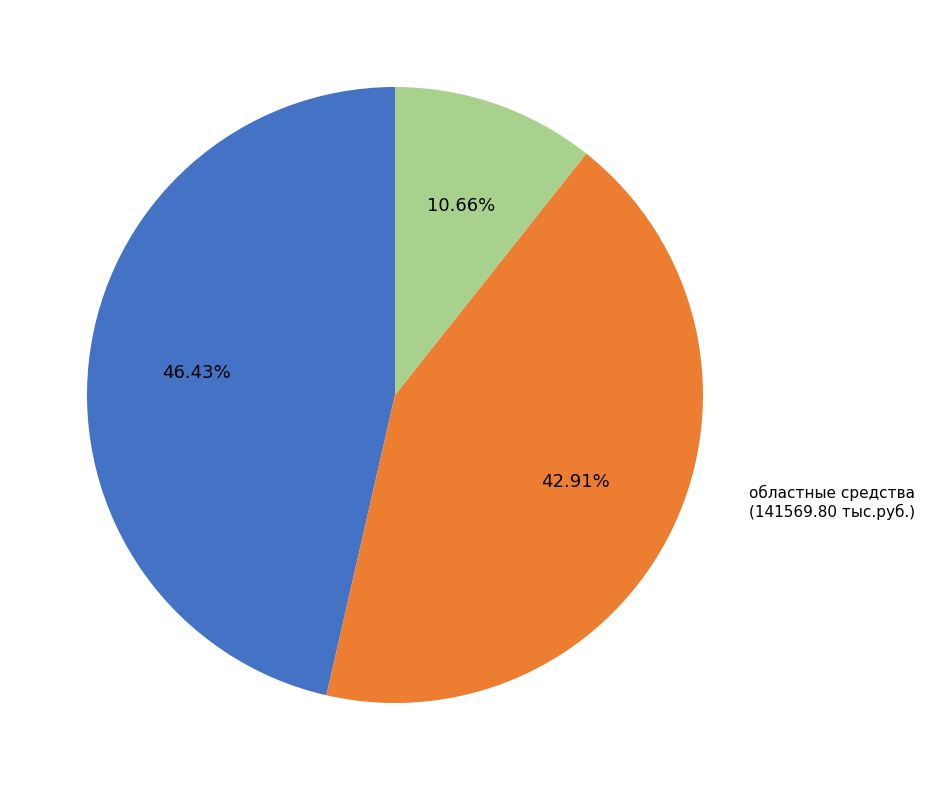

The федеральные средства slice represents 11% of the pie. True or false?

True